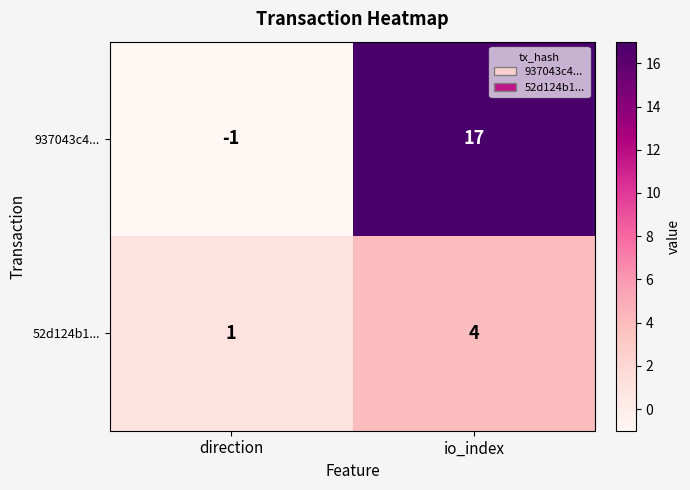

What value does the 52d124b1... series have at io_index?

4